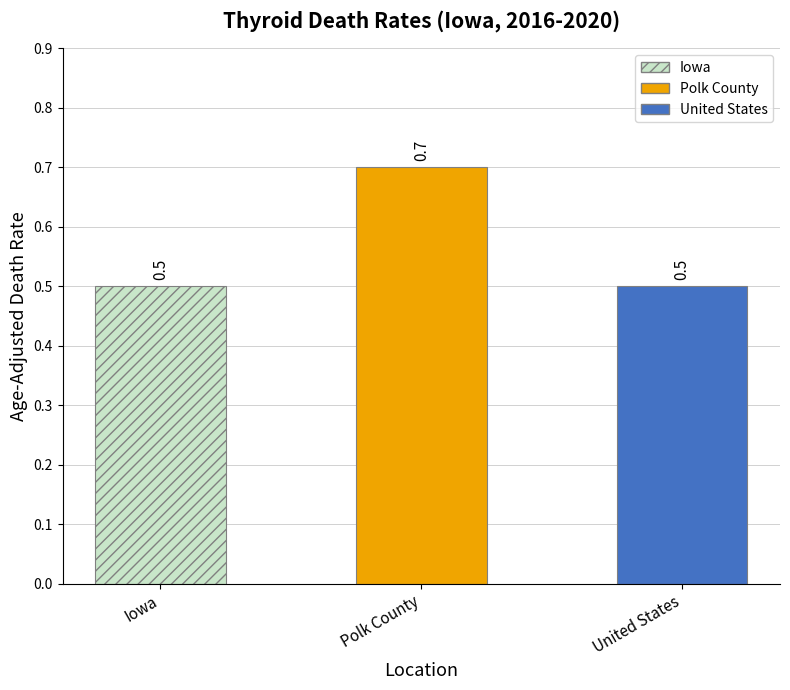

Does the chart contain stacked bars?

No